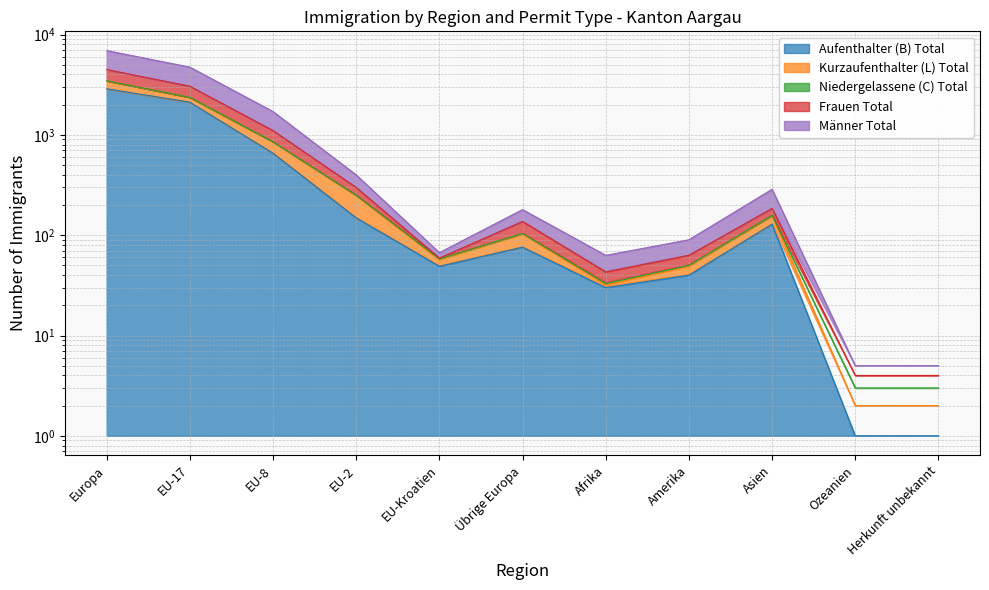

Between Europa and EU-17, which series saw the biggest shift?

Niedergelassene (C) Total